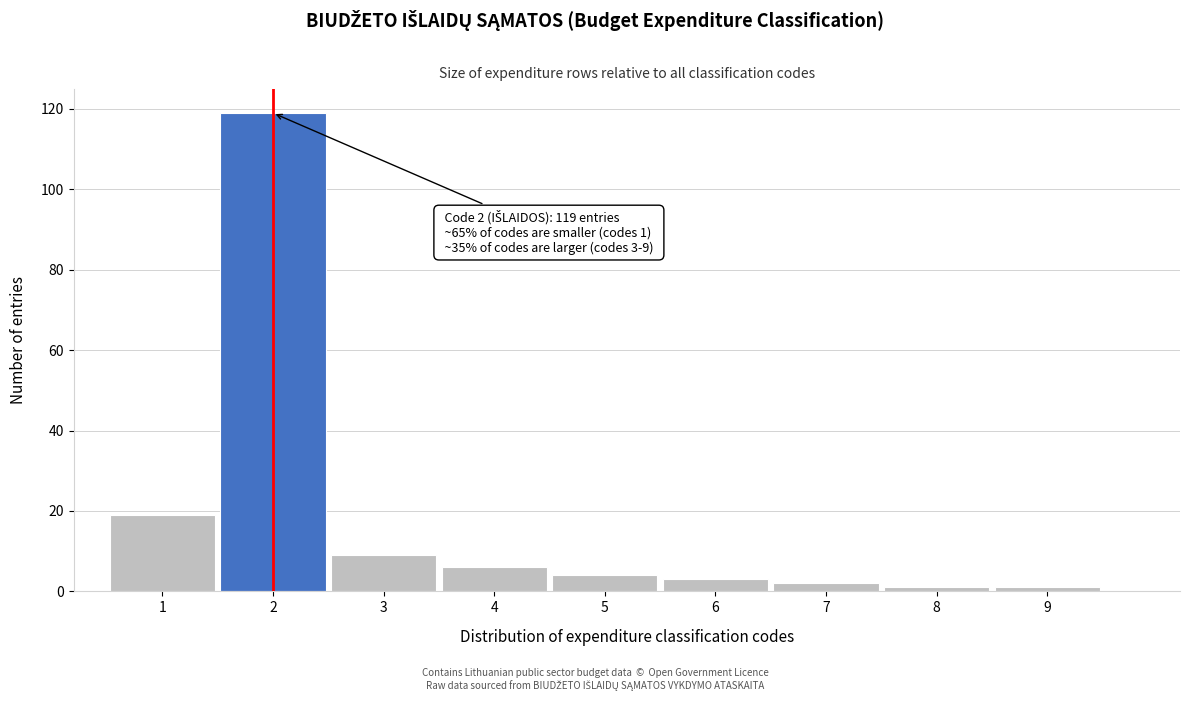

Over which range of the x-axis is the bar tallest?

1.5 to 2.5